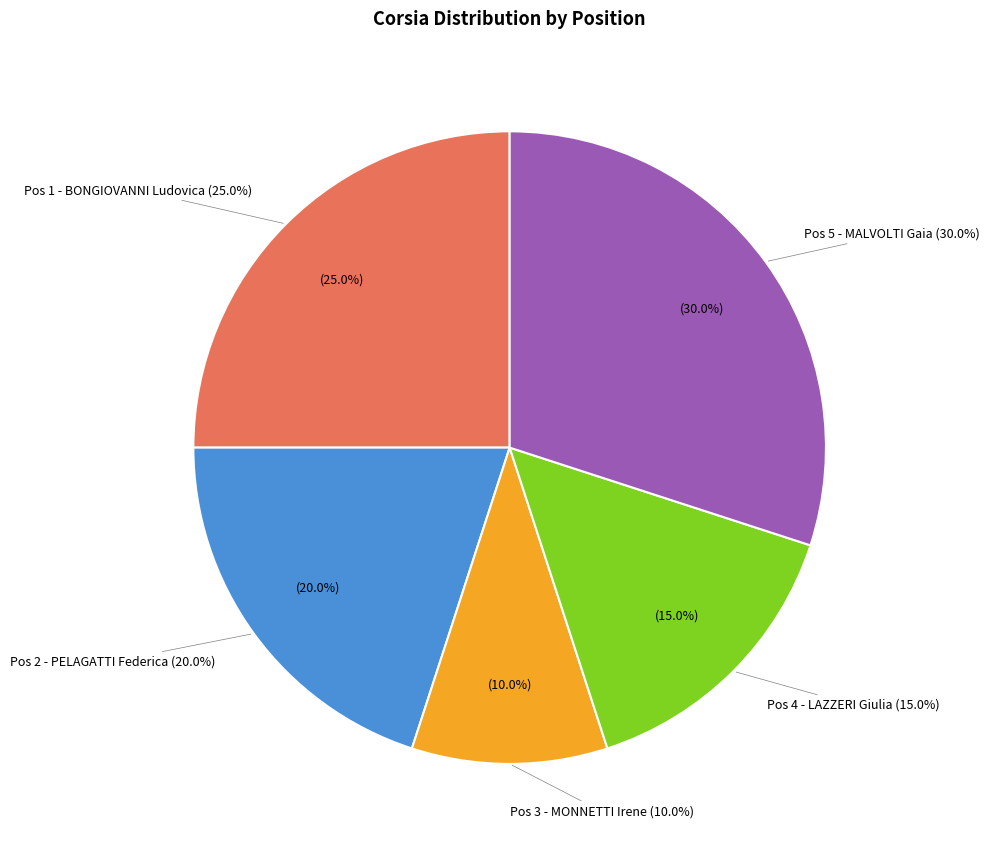

What portion of the pie excludes 4?

85.0%